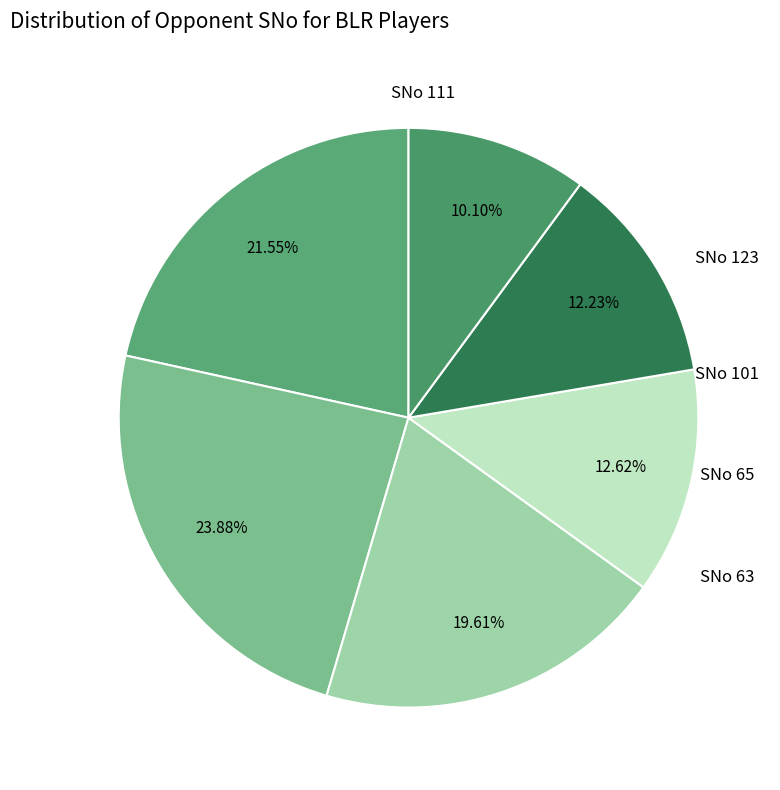

How many segments does this pie chart have?

6